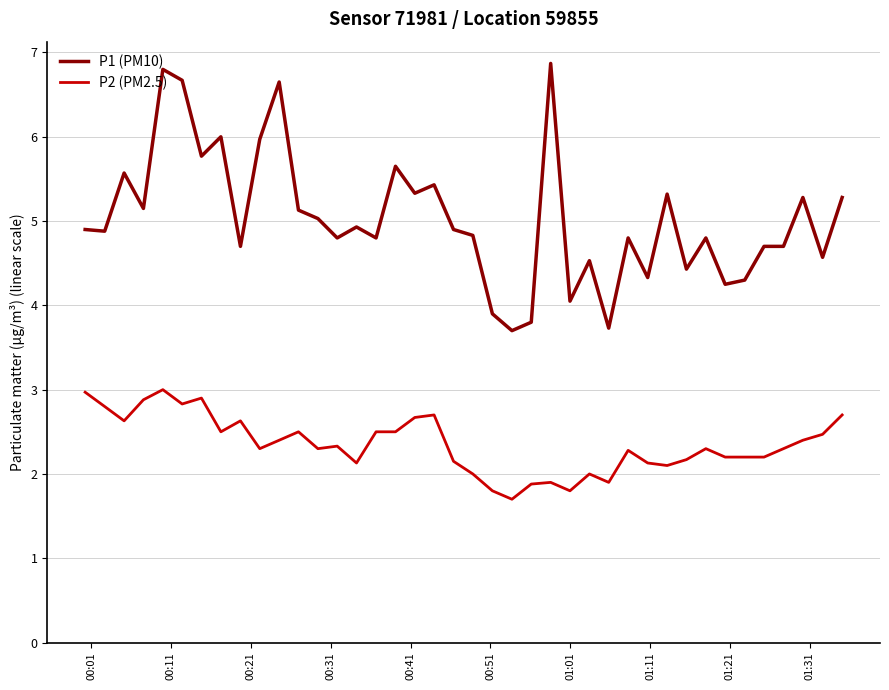

What is the minimum value shown in the chart?

1.7